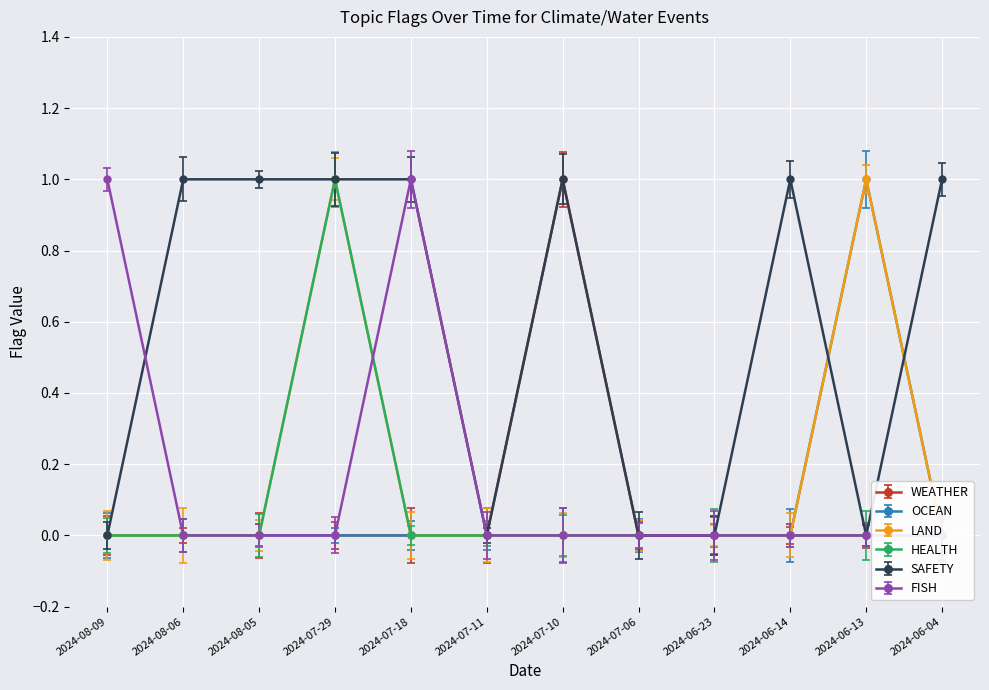

How many lines are shown in the chart?

6